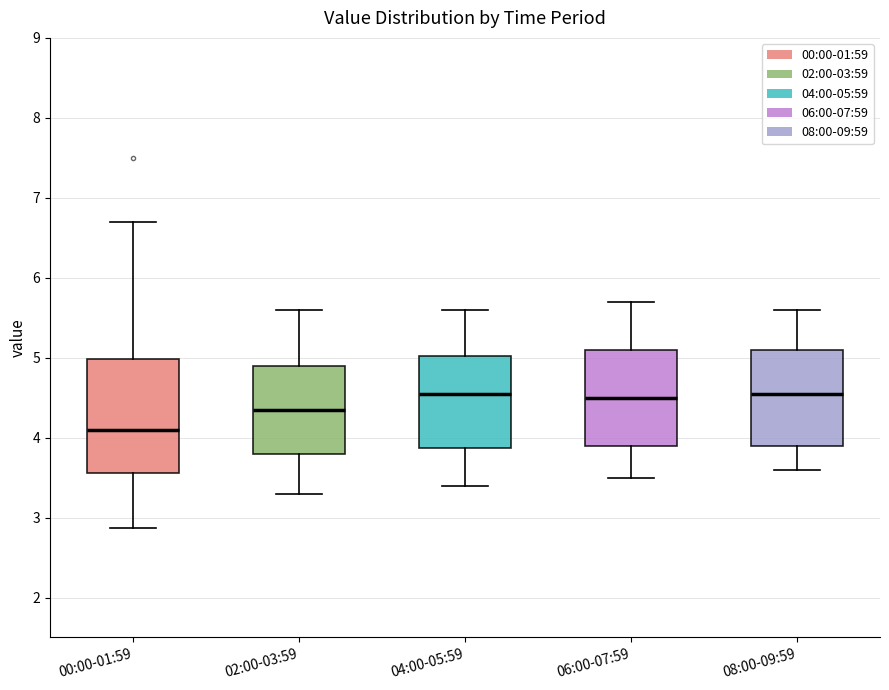

Which box is the tallest, from its lower edge to its upper edge?

00:00-01:59